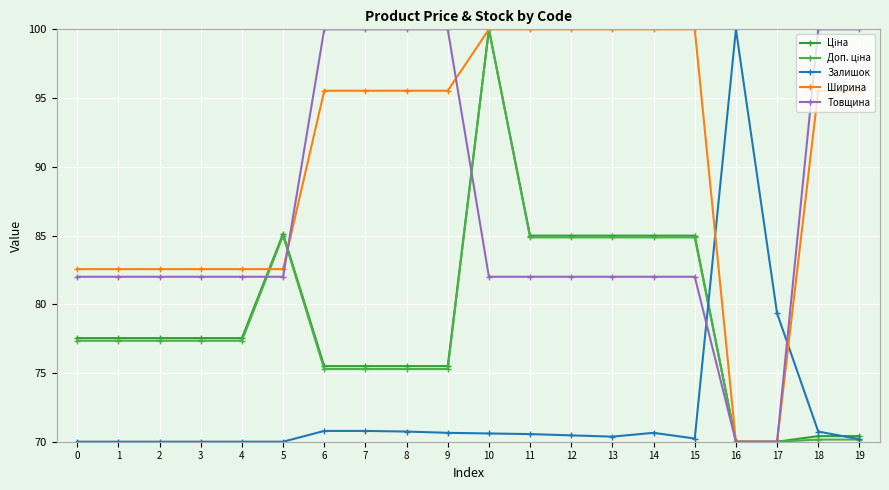

What is the smallest value displayed?

70.0